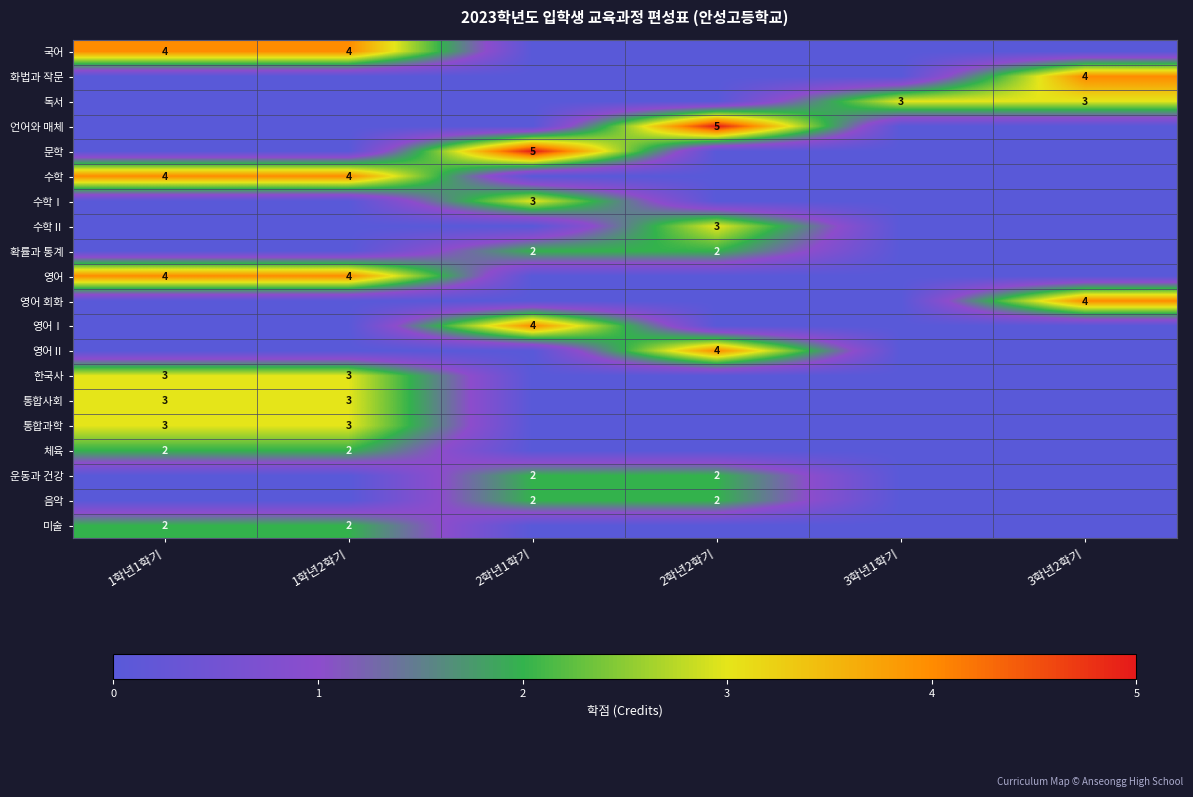

Is it true that 영어 회화 equals 4 at 3학년2학기?

True